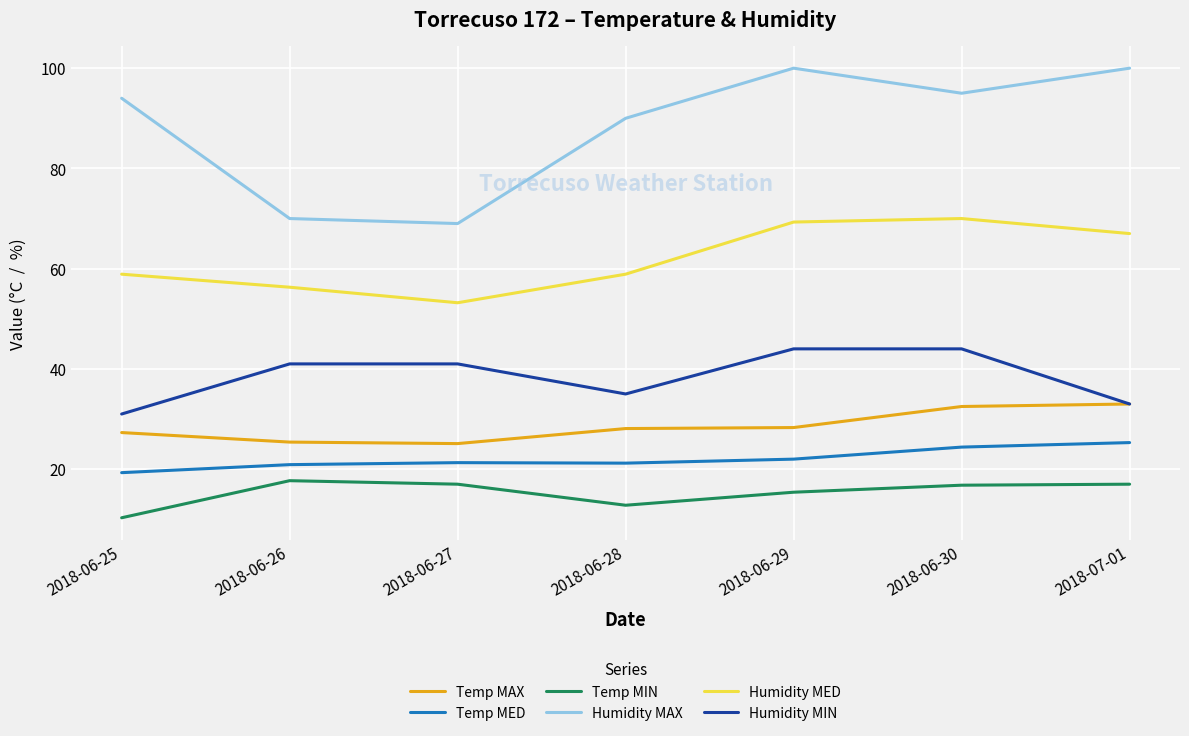

True or false: Temp MIN and Humidity MAX cross at least once.

False